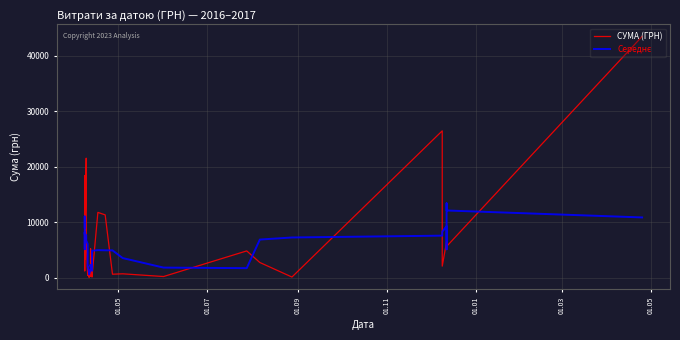

What is the value of the СУМА (ГРН) point at the 11th from the left?

6272.6